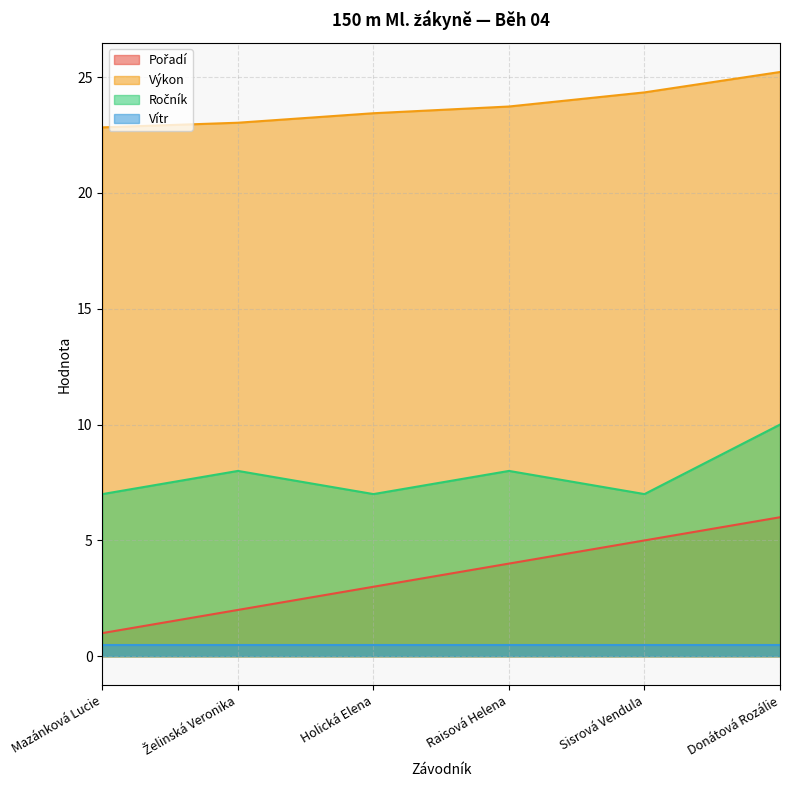

How many lines are shown in the chart?

4